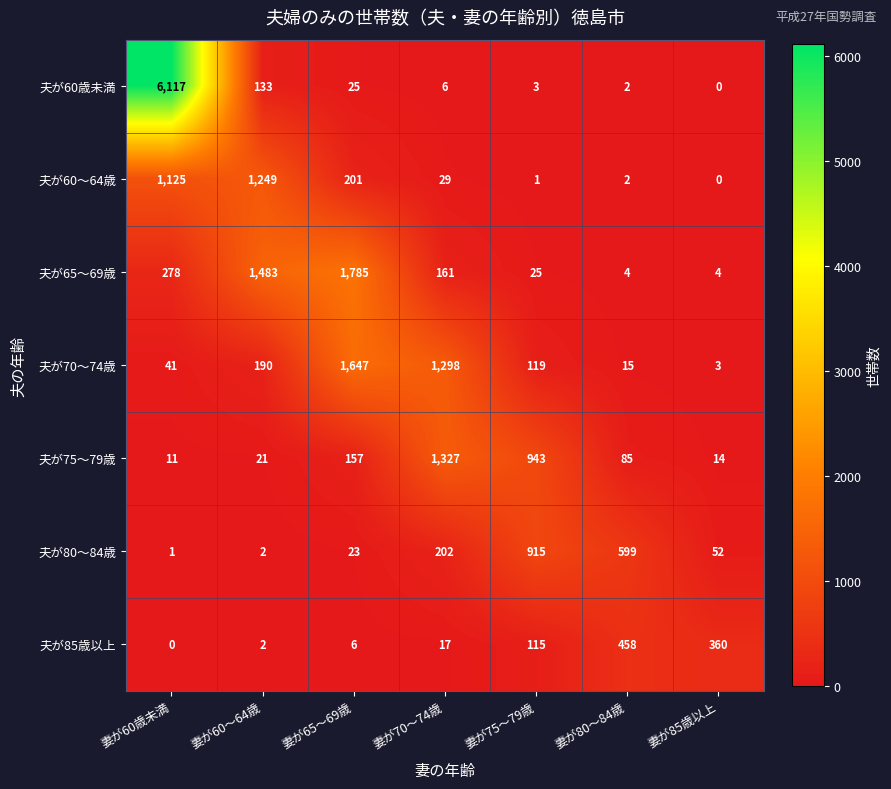

At which category is the sum across all series the highest?

妻が60歳未満